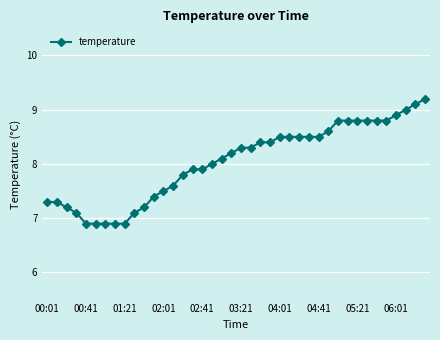

What is the difference between the maximum and minimum values?

2.3